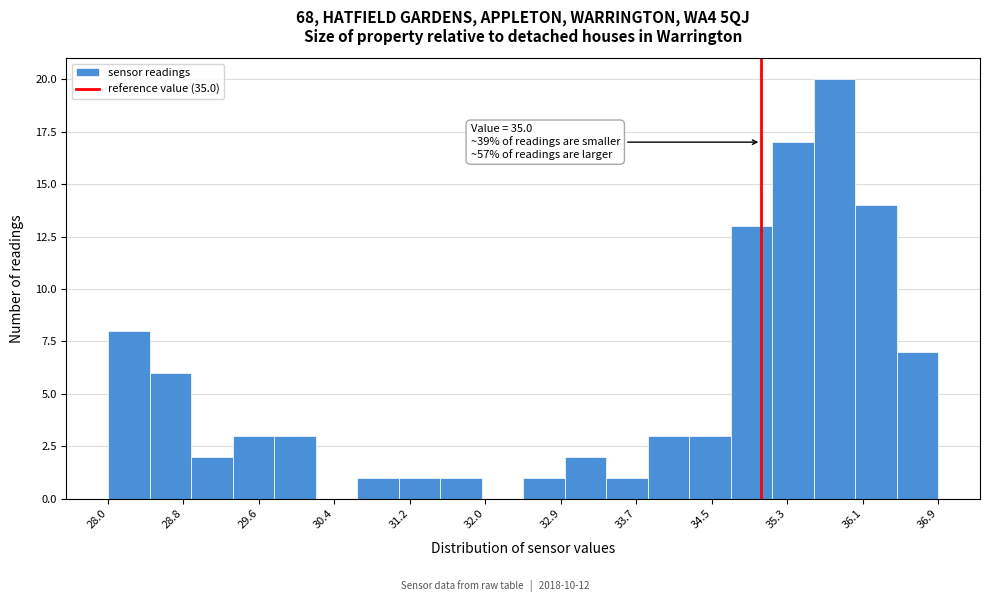

Over which range of the x-axis is the bar tallest?

35.6 to 36.0